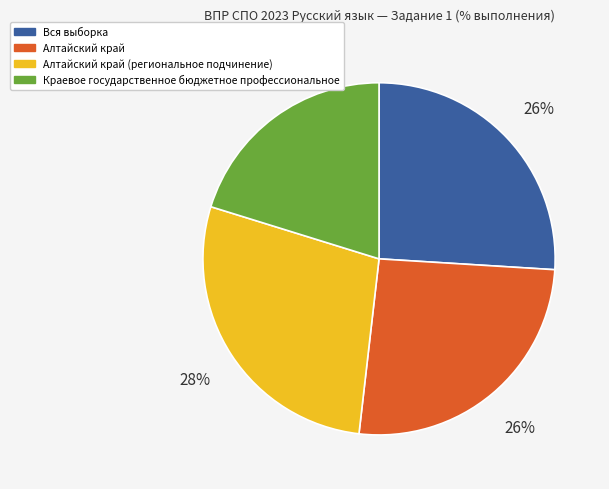

Is there any slice that represents more than half of the pie?

No